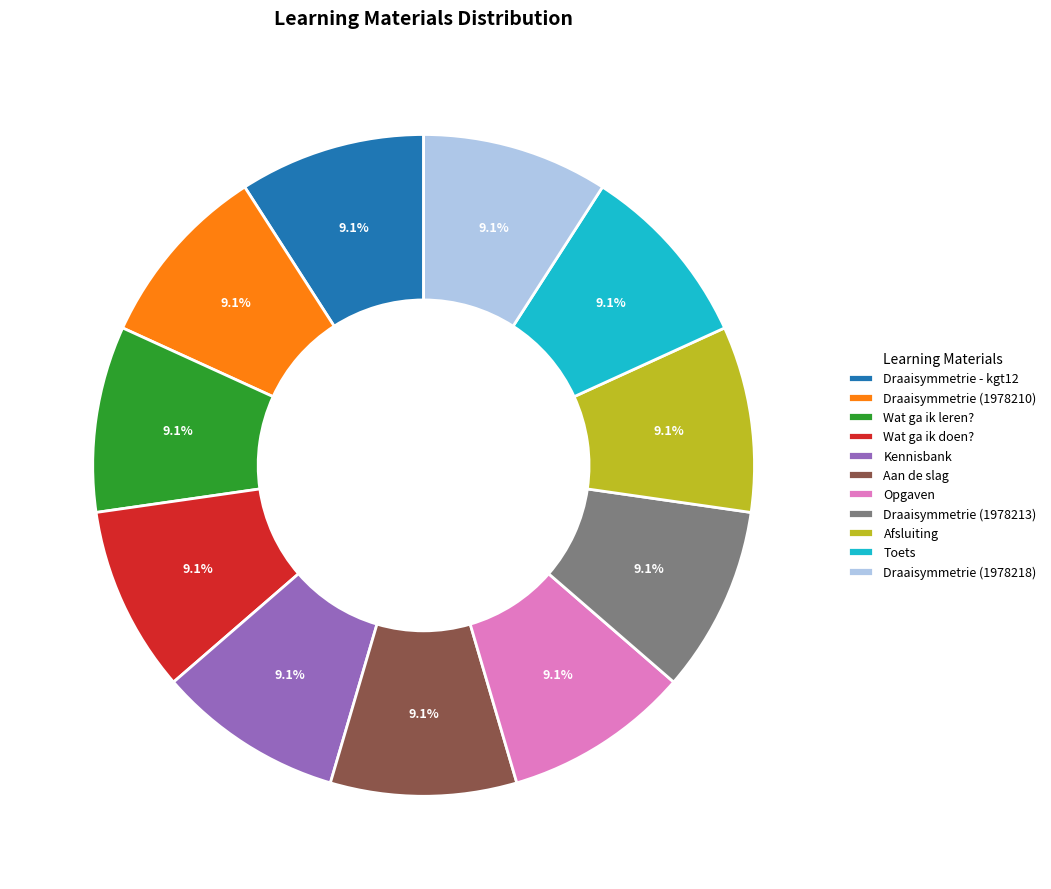

Does any single category account for the majority?

No